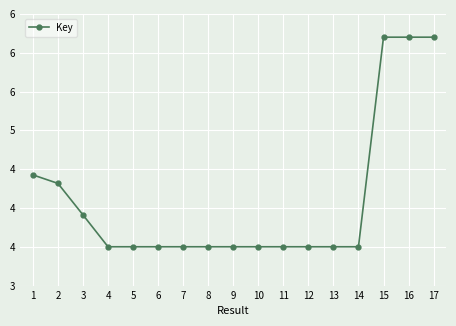

Is this an area chart (filled region under the line)?

No